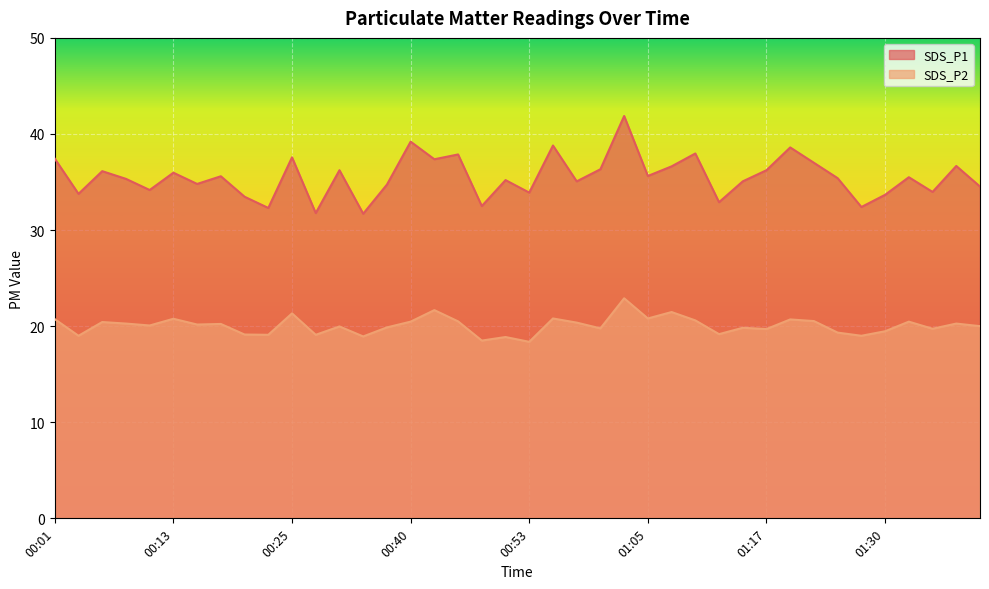

What is the lowest value of the SDS_P2 series?

18.4